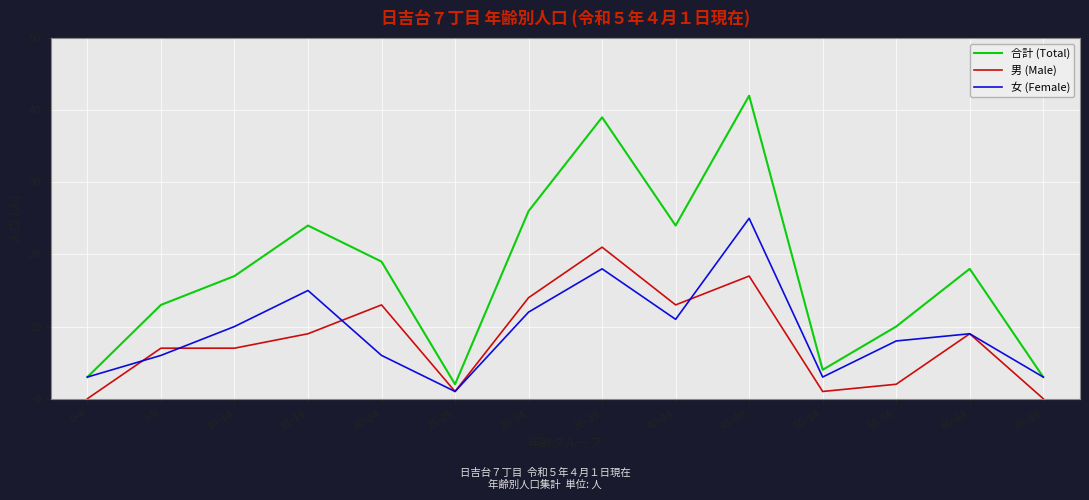

Reading left to right, transcribe all the data shown in this chart.

合計 (Total): 3	13	17	24	19	2	26	39	24	42	4	10	18	3
男 (Male): 0	7	7	9	13	1	14	21	13	17	1	2	9	0
女 (Female): 3	6	10	15	6	1	12	18	11	25	3	8	9	3